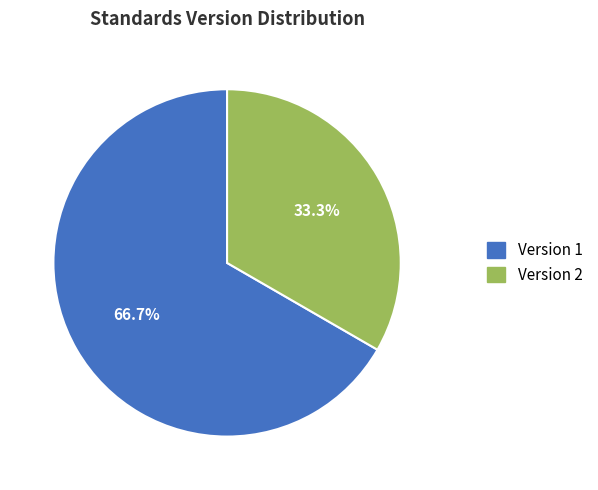

Rank the categories by value from highest to lowest.

Version 1, Version 2